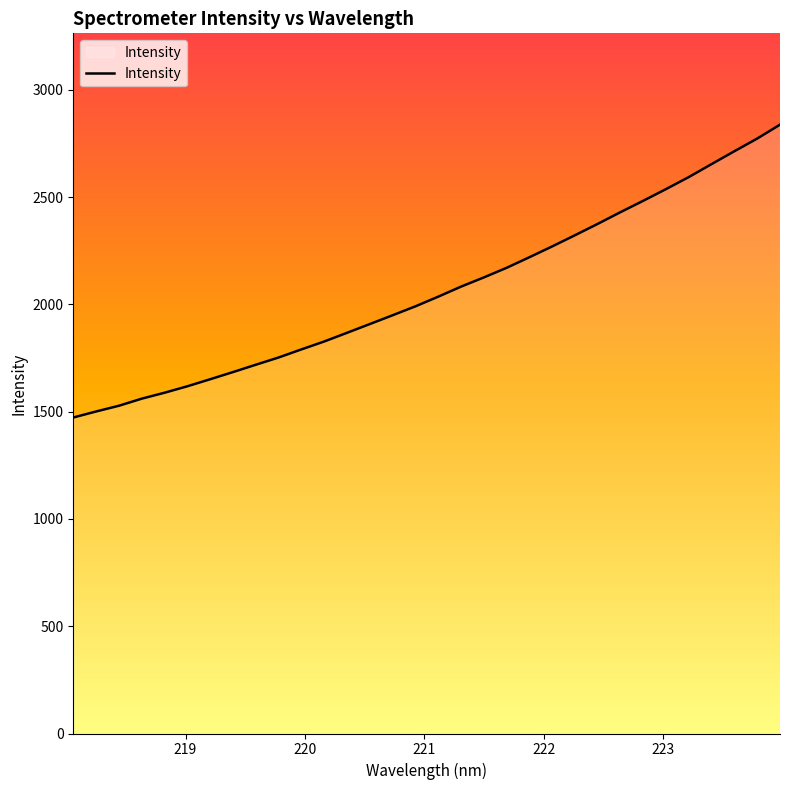

What is the minimum value shown in the chart?

1472.8